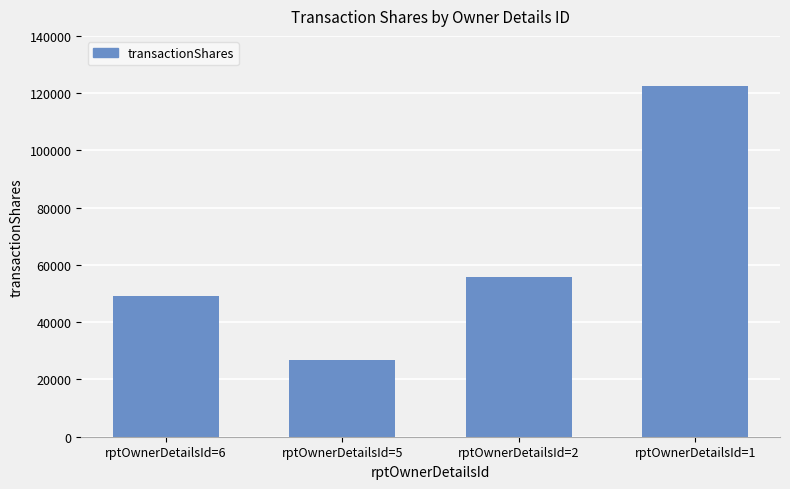

What is the average value?

63625